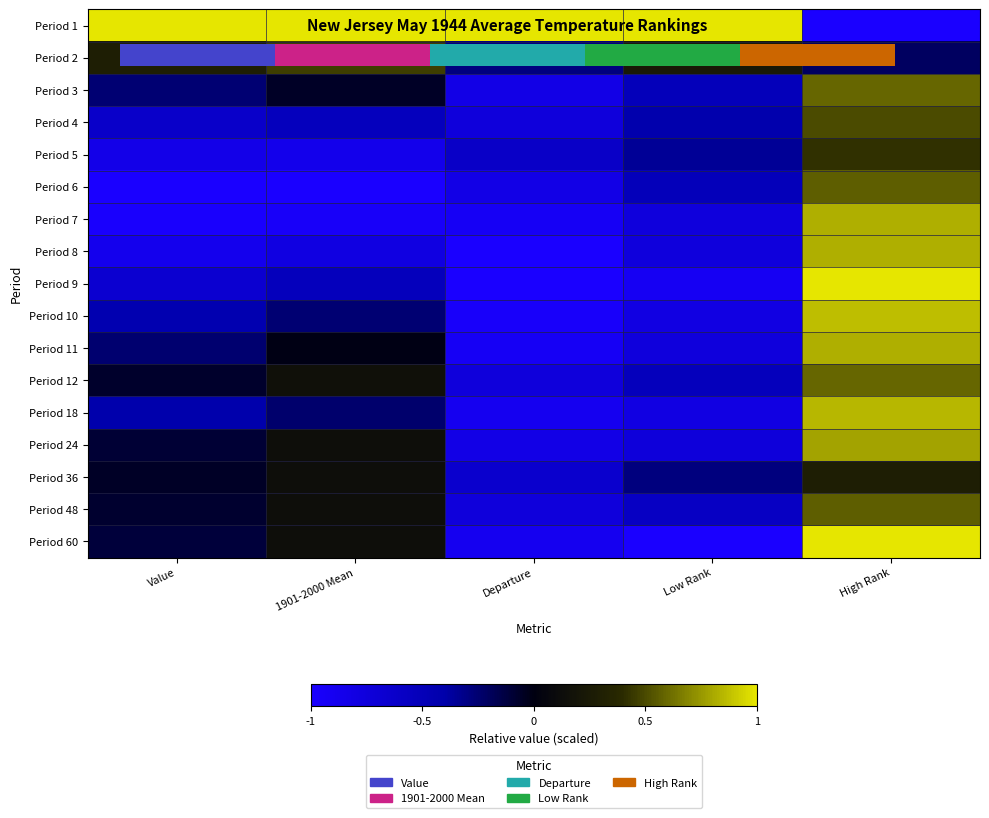

Rank the categories by Period 6 value from highest to lowest.

High Rank, Low Rank, Departure, Value, 1901-2000 Mean